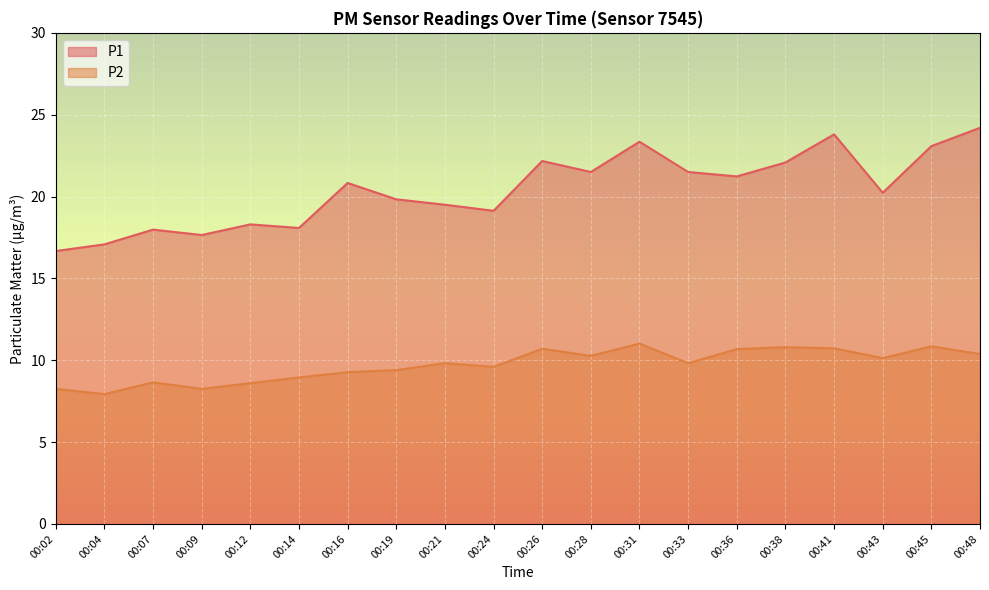

The value of P1 at 00:45 is 23.1. True or false?

True